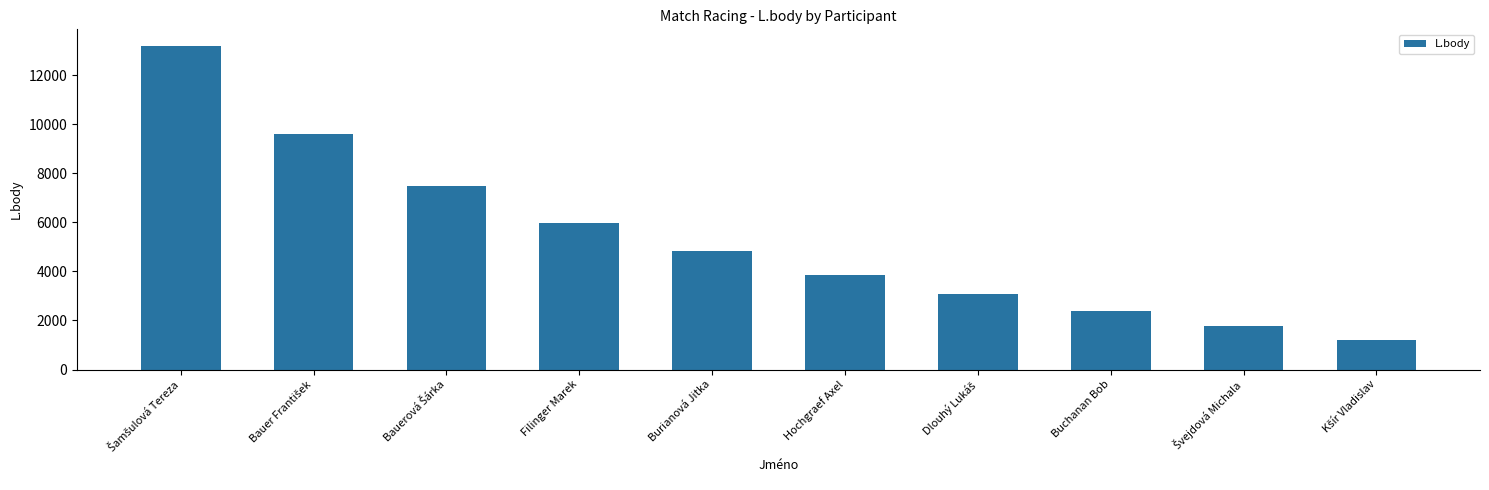

What is the change in value from Hochgraef Axel to Buchanan Bob?

-1499